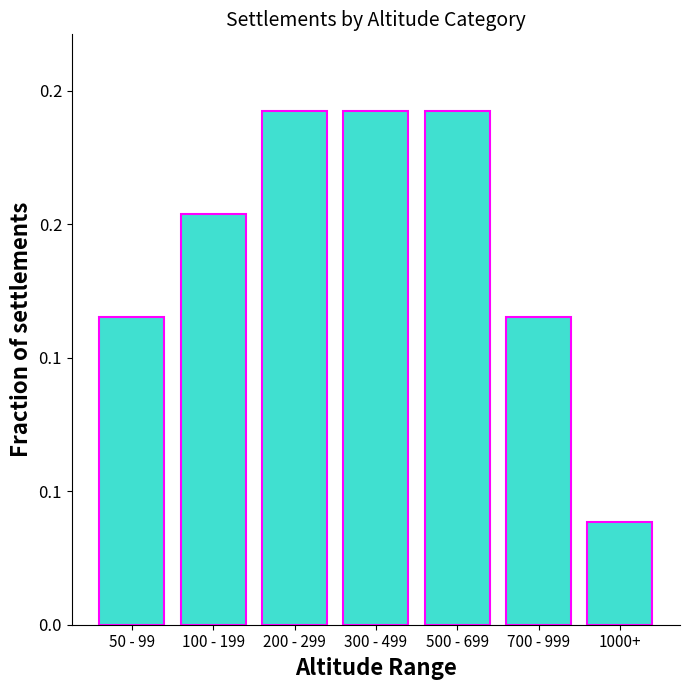

At which label is the value closest to 0?

1000+